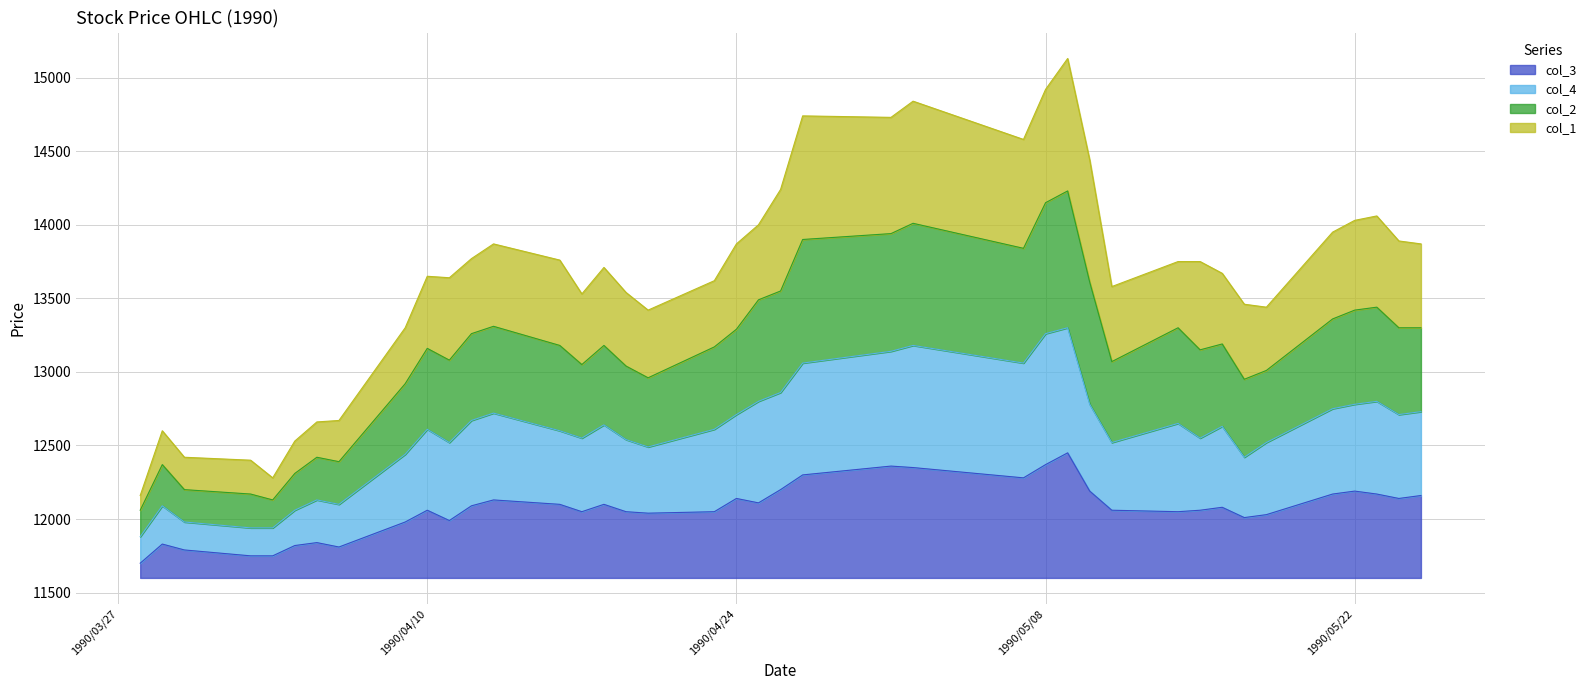

The col_4 series shows 12800 at 1990/04/25. True or false?

True